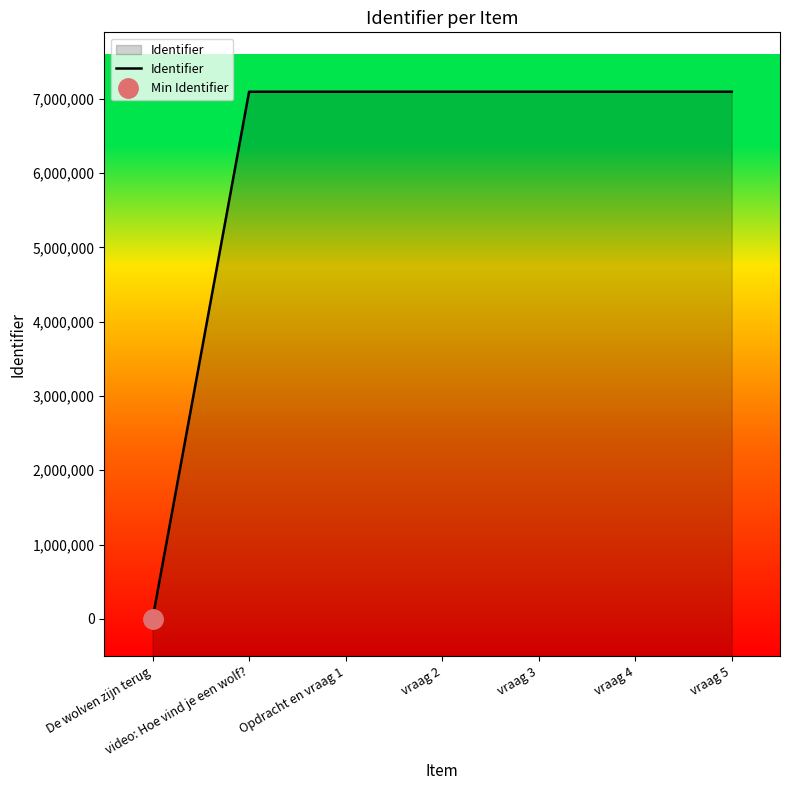

True or false: the data shows 4711079 at vraag 3.

False